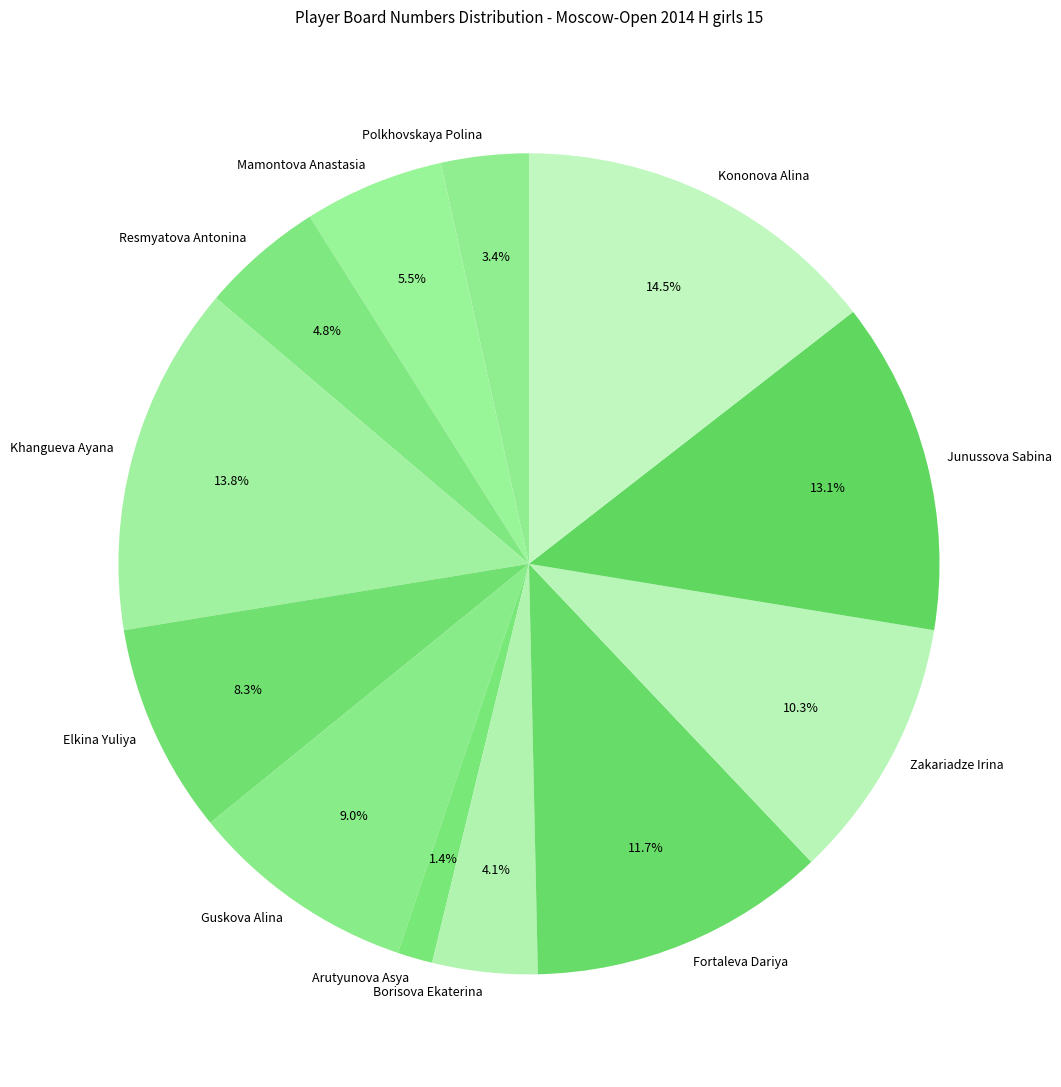

The Resmyatova Antonina slice represents 5% of the pie. True or false?

True